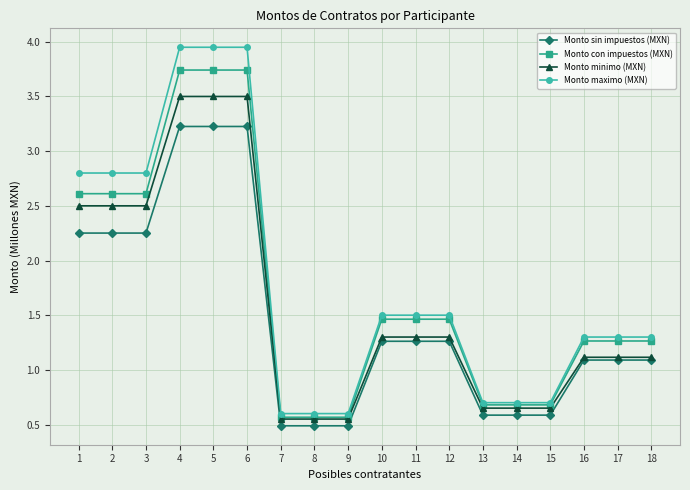

The value of Monto con impuestos (MXN) at 5 is 2.5. True or false?

False